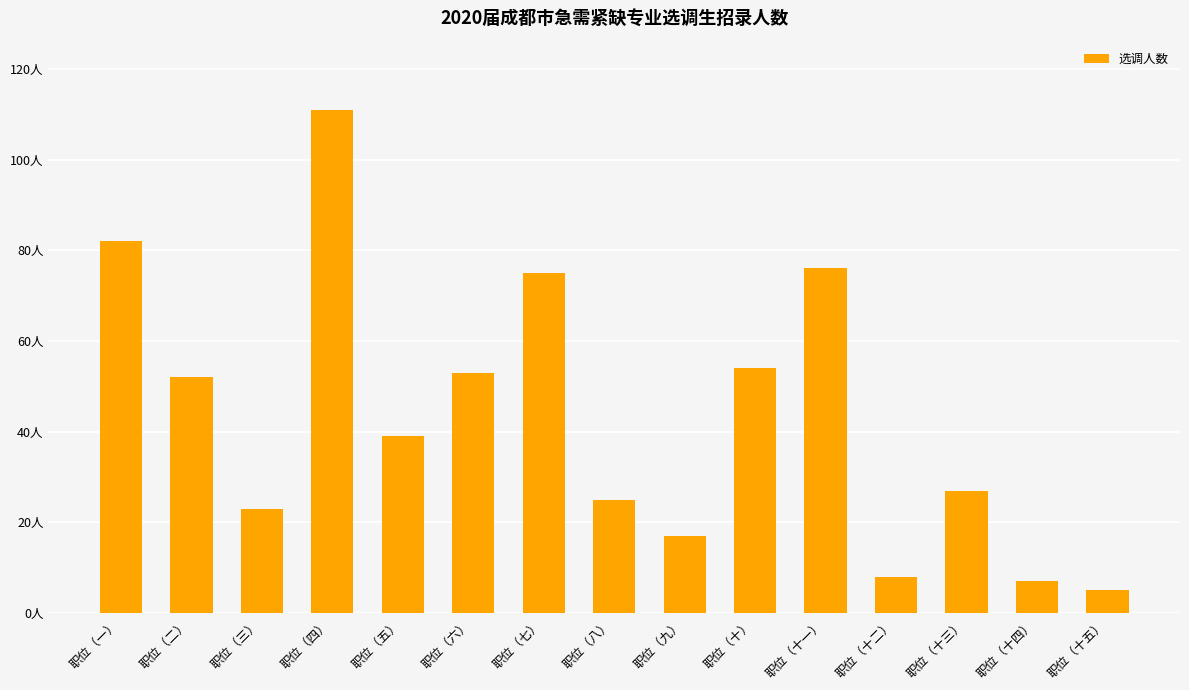

Are the bars horizontal?

No